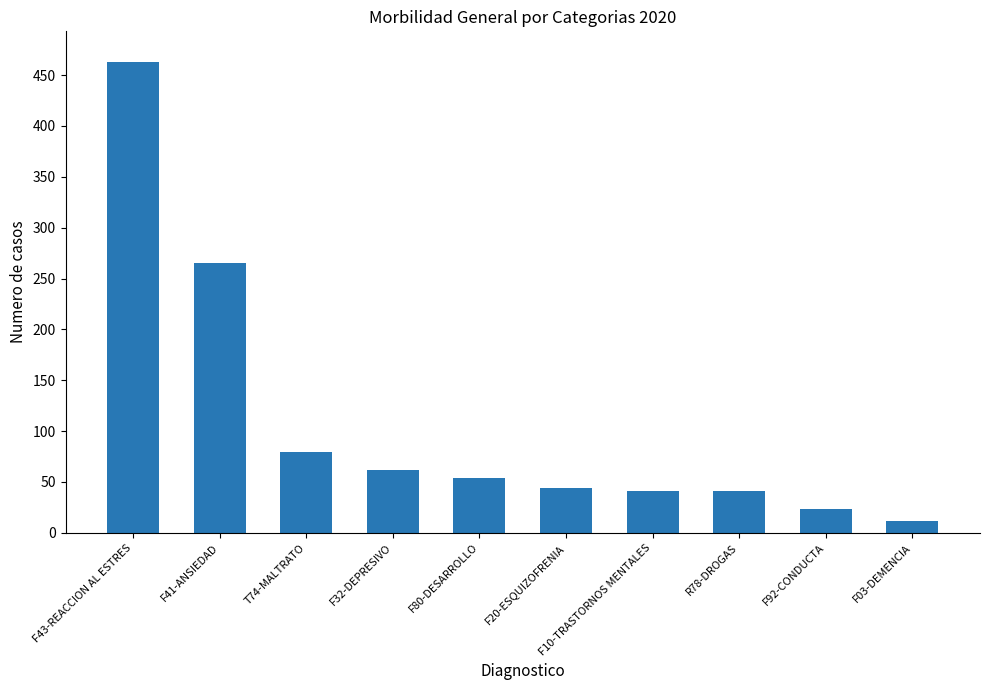

Between F32-DEPRESIVO and F03-DEMENCIA, which is larger?

F32-DEPRESIVO